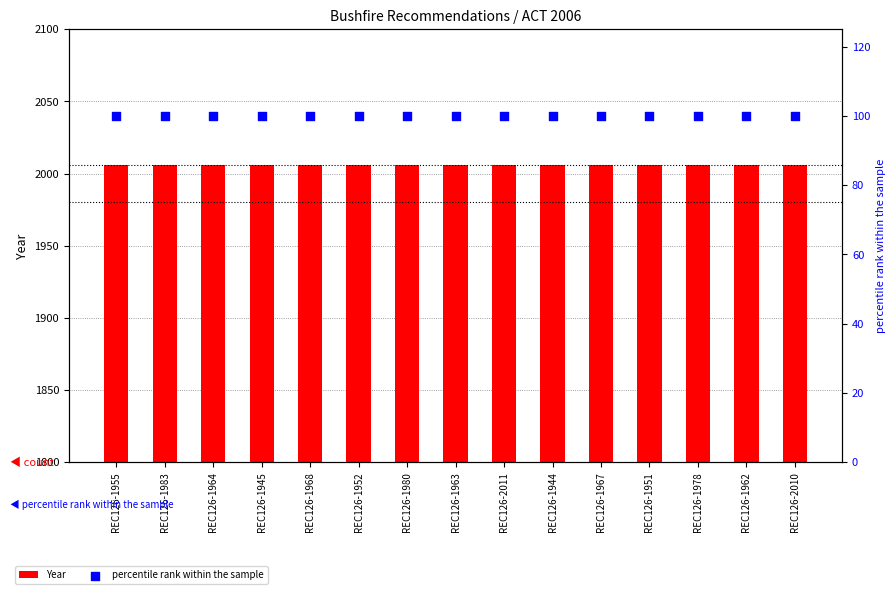

What are all the series names shown in the legend?

Year, percentile rank within the sample